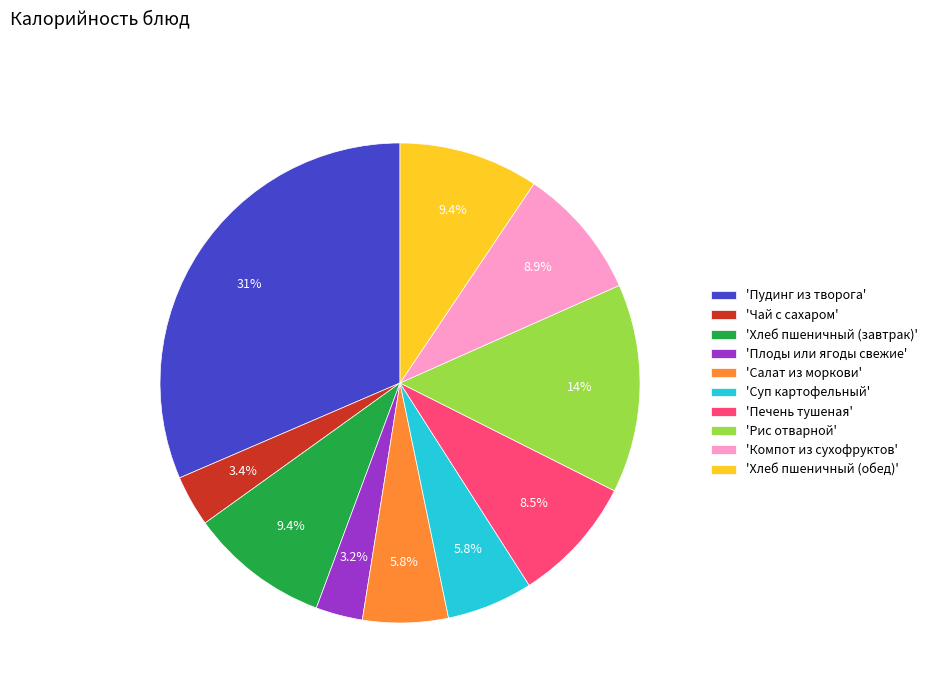

Which slice is the largest?

'Пудинг из творога'